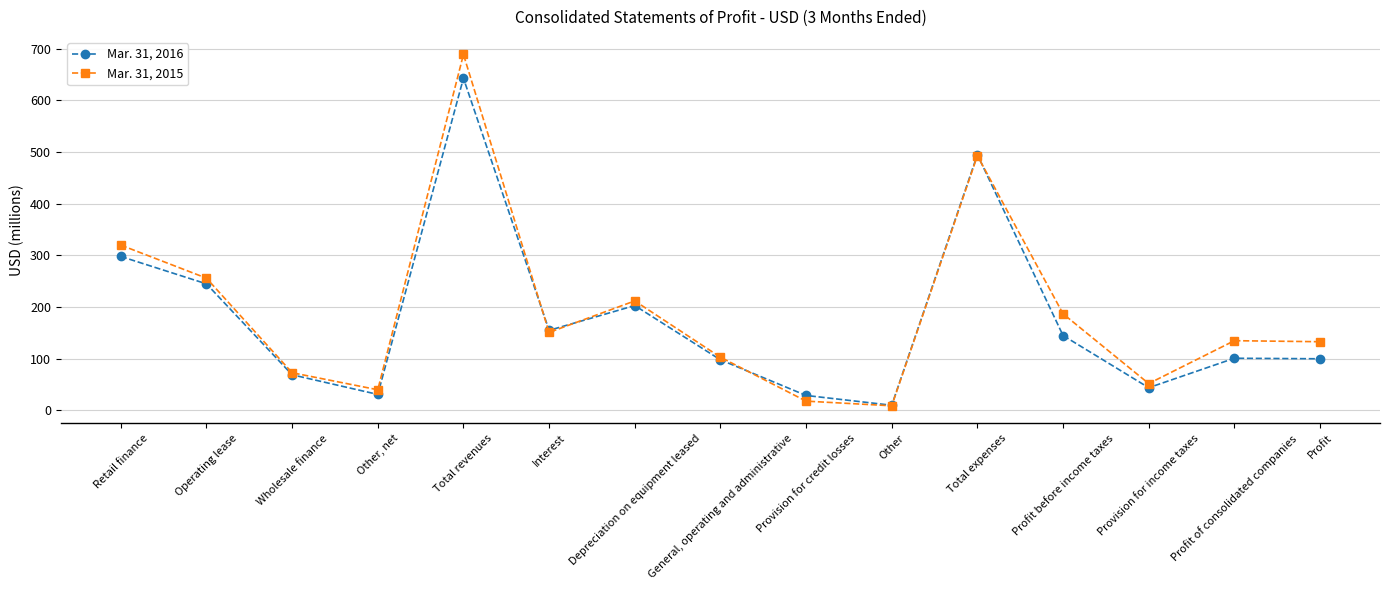

Which series has the largest range (max minus min)?

Mar. 31, 2015